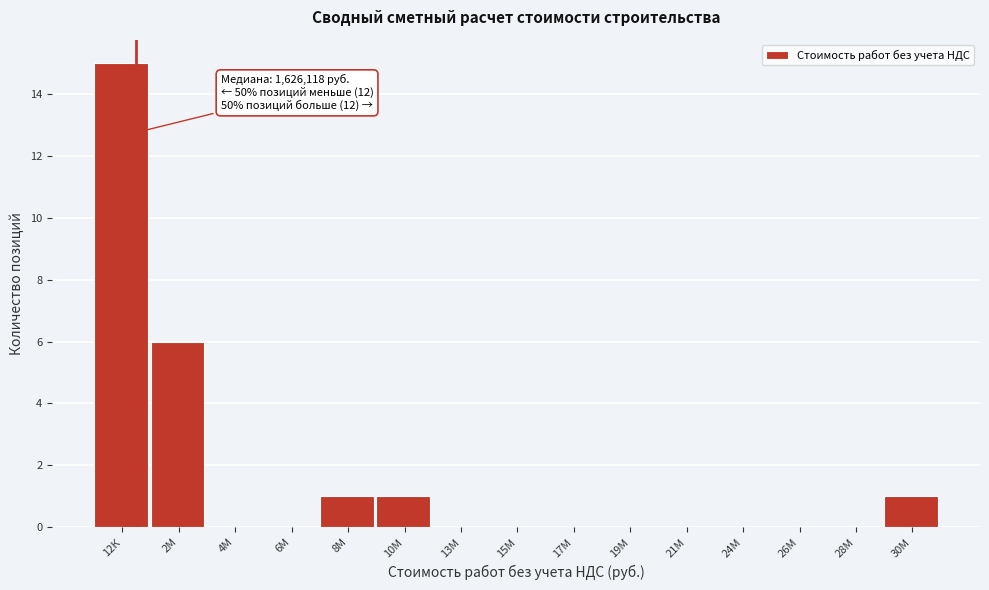

Reading left to right, what are all the values shown in this chart?

12К=15	2М=6	4М=0	6М=0	8М=1	10М=1	13М=0	15М=0	17М=0	19М=0	21М=0	24М=0	26М=0	28М=0	30М=1